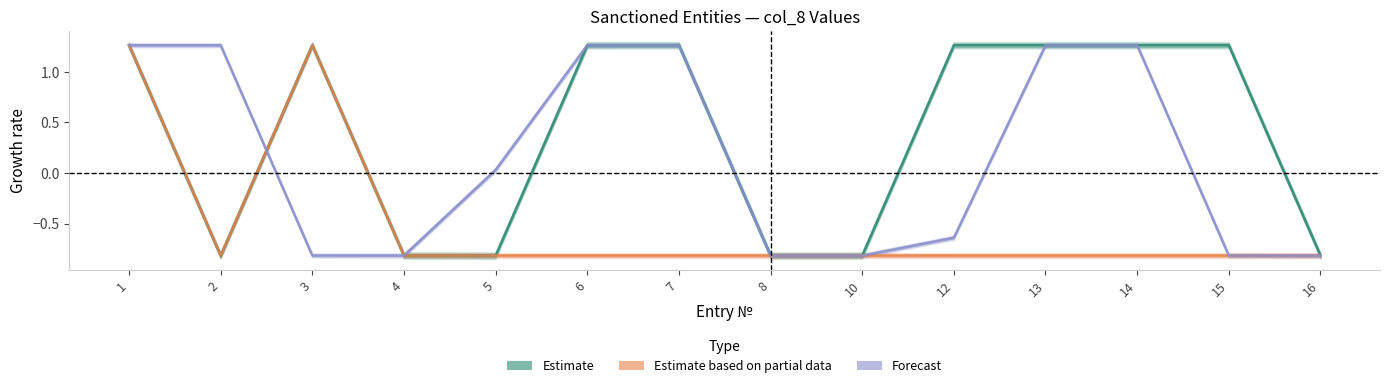

How many positive values does the Forecast series have?

7